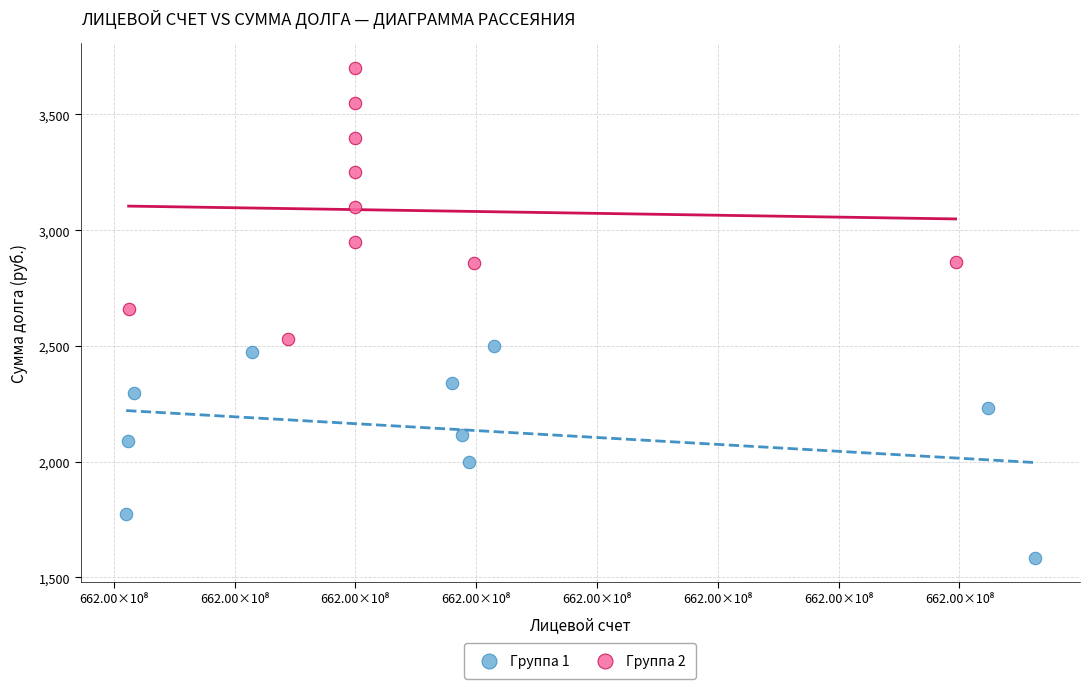

What are all the series names shown in the legend?

Группа 1, Группа 2